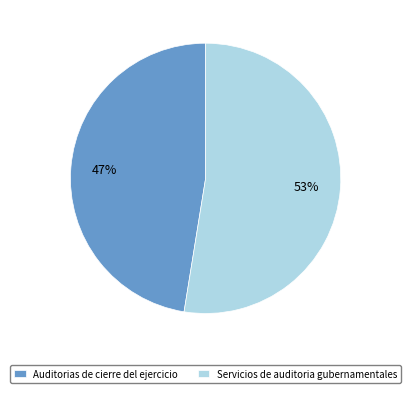

Does Auditorias de cierre del ejercicio account for over 50% of the chart?

No